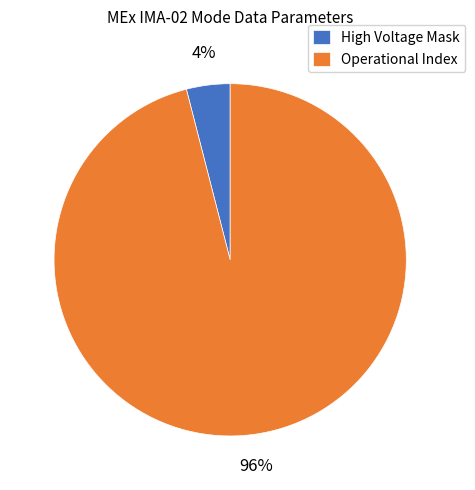

The Operational Index slice represents 96% of the pie. True or false?

True